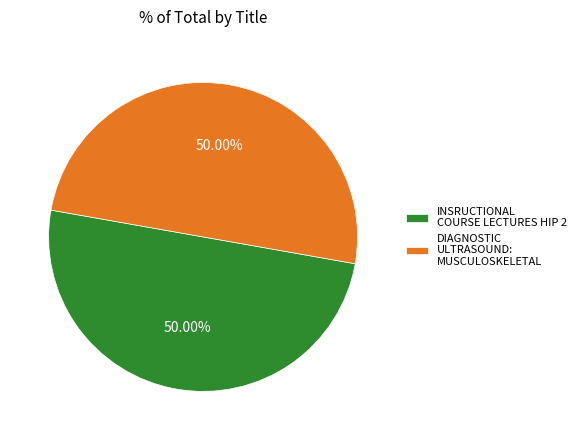

What is the ratio of the value at DIAGNOSTIC ULTRASOUND: MUSCULOSKELETAL to the value at INSRUCTIONAL COURSE LECTURES HIP 2?

1.0